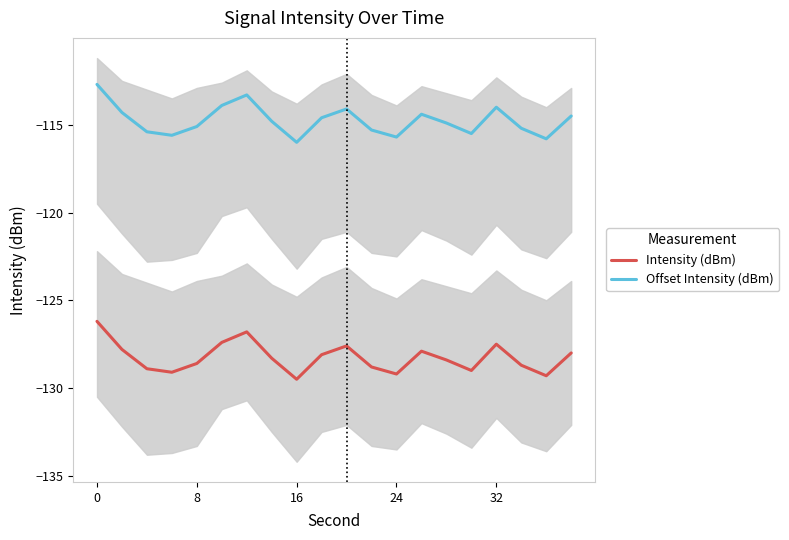

What is the lowest value of the Intensity (dBm) series?

-129.5